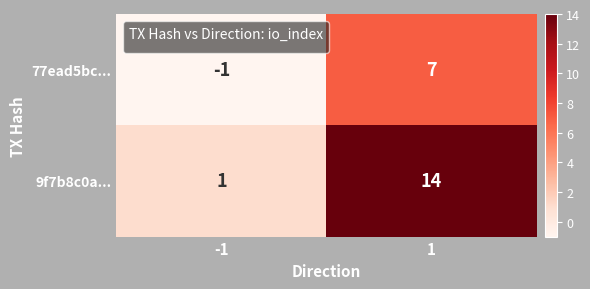

Which category has the highest value across all series?

1